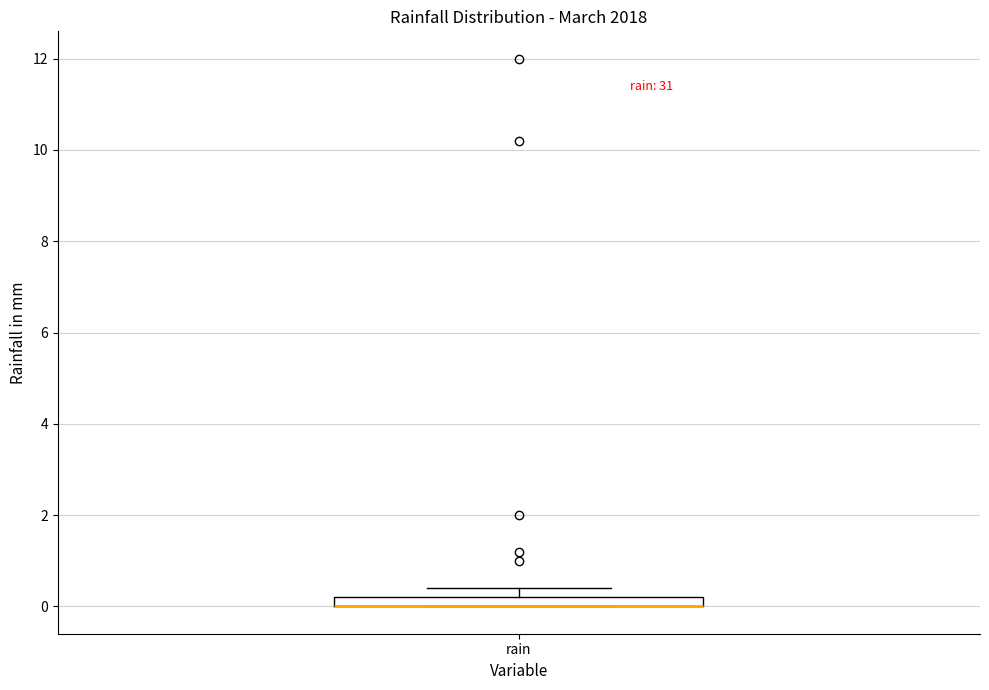

Where is the lower edge of the box for rain on the y-axis? The values are not printed on the chart, so give them approximately, as read against the axis.

0.0